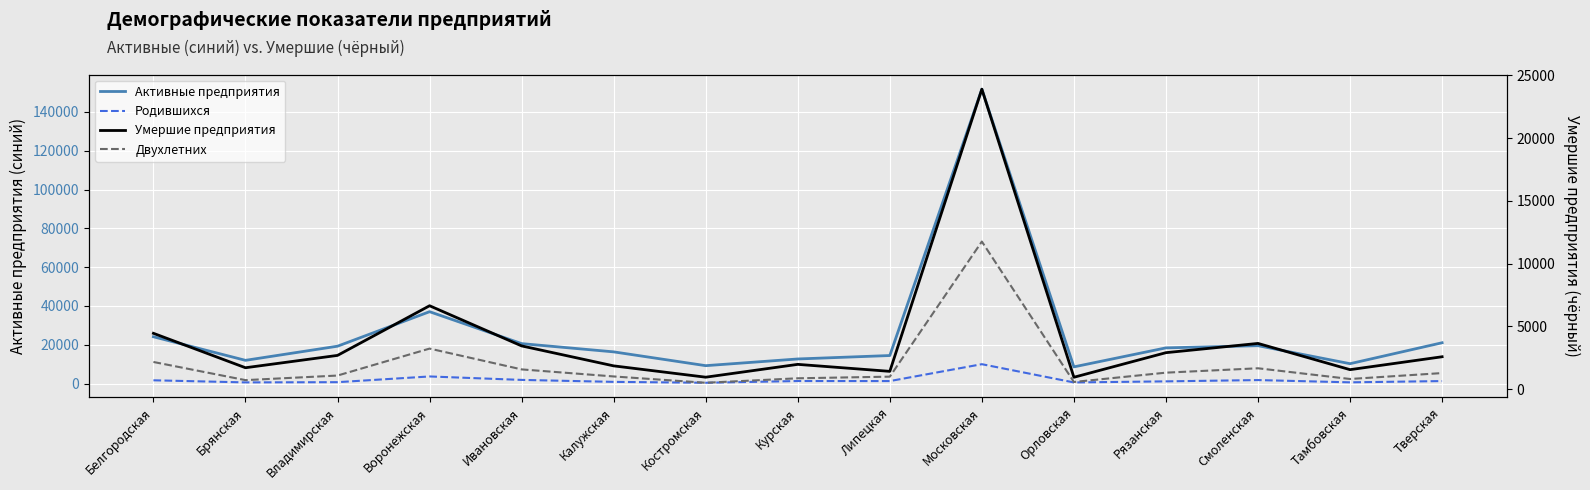

List the series in order of their peak value, lowest first.

Родившихся, Двухлетних, Умершие предприятия, Активные предприятия